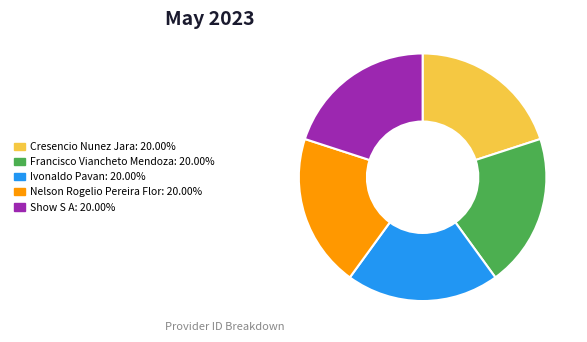

Does any single category account for the majority?

No